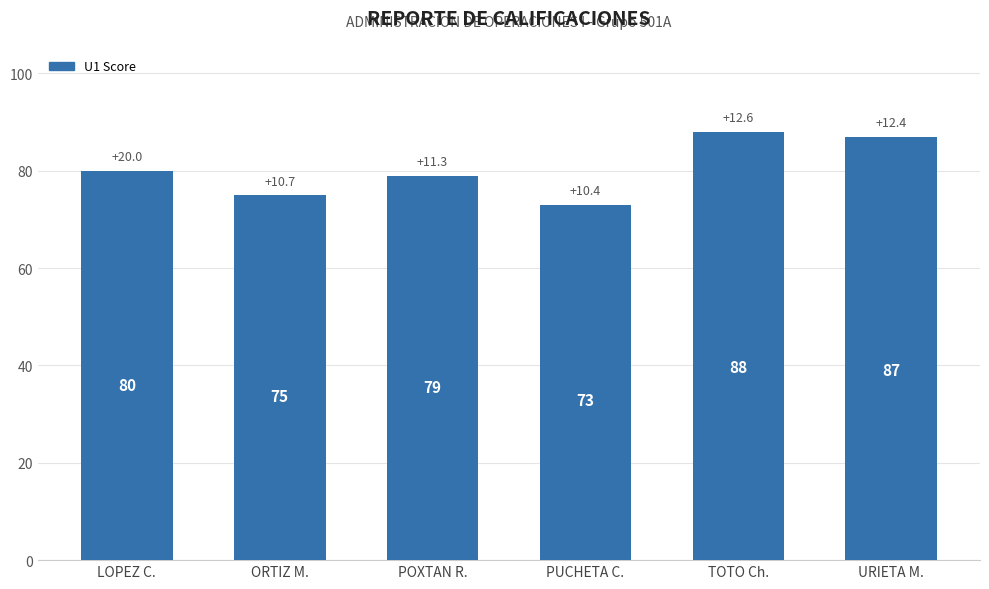

Rank the categories by value from lowest to highest.

PUCHETA C., ORTIZ M., POXTAN R., LOPEZ C., URIETA M., TOTO Ch.